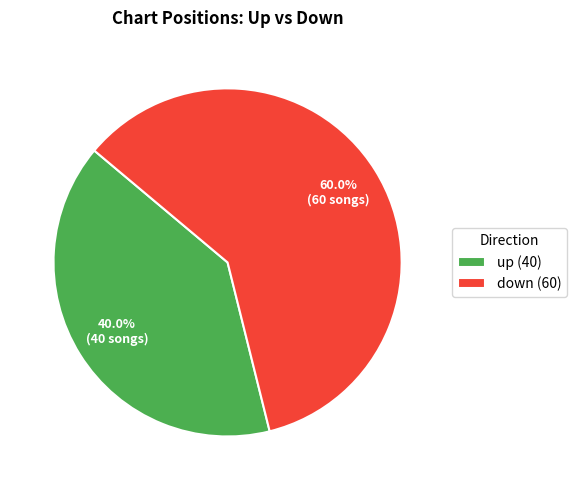

How many slices are in this pie chart?

2